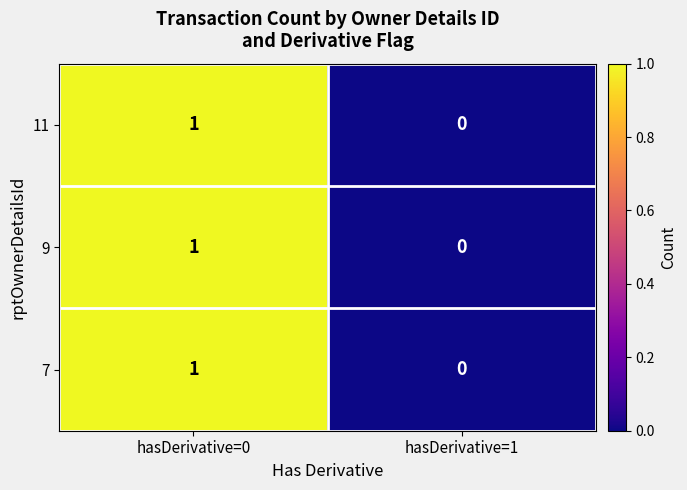

Where is 9 nearest to the value 0?

hasDerivative=1